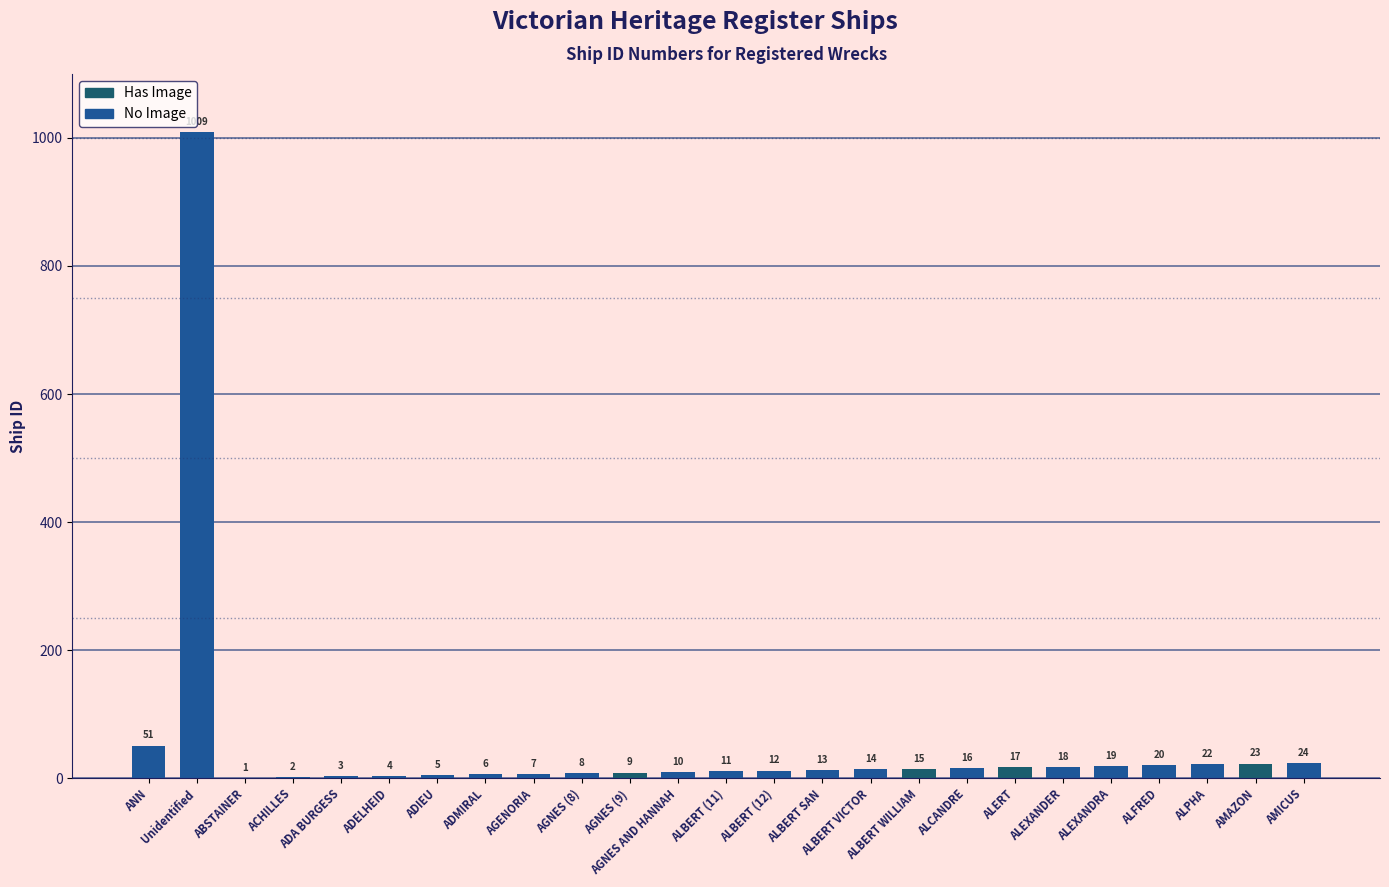

How many series are shown in this chart?

1